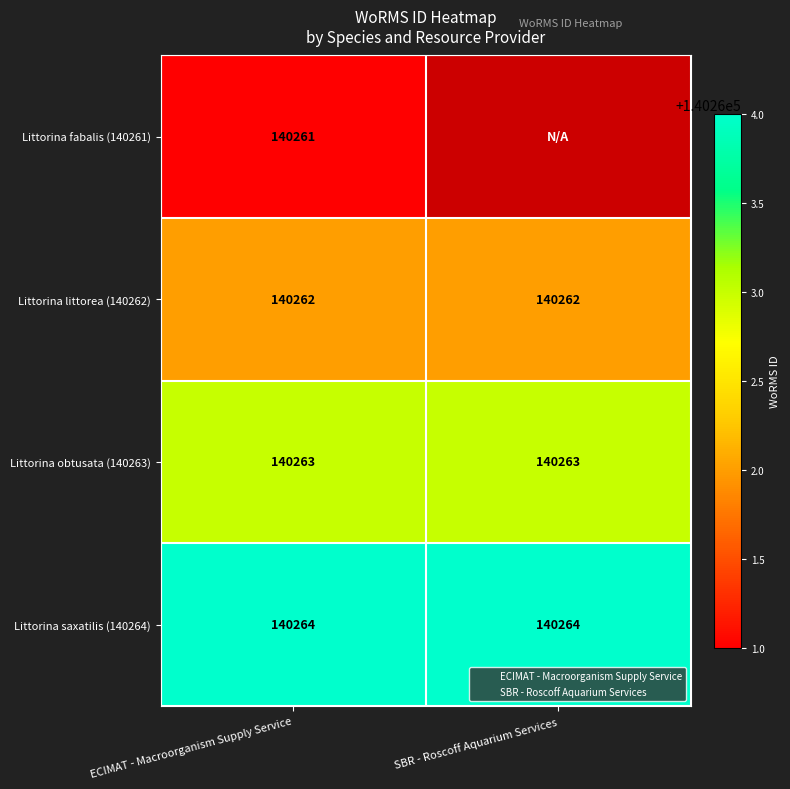

What is the minimum value for Littorina littorea (140262)?

140262.0